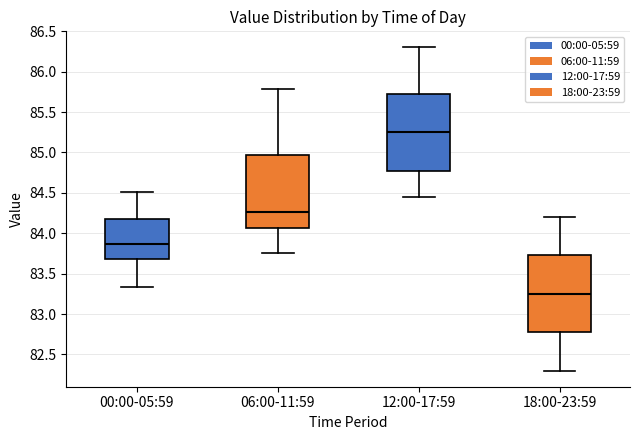

Reading left to right, transcribe this box plot: for each box, give where its median line is, the range the box spans, and where its two whiskers end, as read against the y-axis. The values are not printed on the chart, so give them approximately, as read against the axis.

00:00-05:59: median 83.85, box 83.70 to 84.20, whiskers 83.35 to 84.50
06:00-11:59: median 84.25, box 84.05 to 85.00, whiskers 83.75 to 85.80
12:00-17:59: median 85.25, box 84.80 to 85.75, whiskers 84.45 to 86.30
18:00-23:59: median 83.25, box 82.80 to 83.75, whiskers 82.30 to 84.20